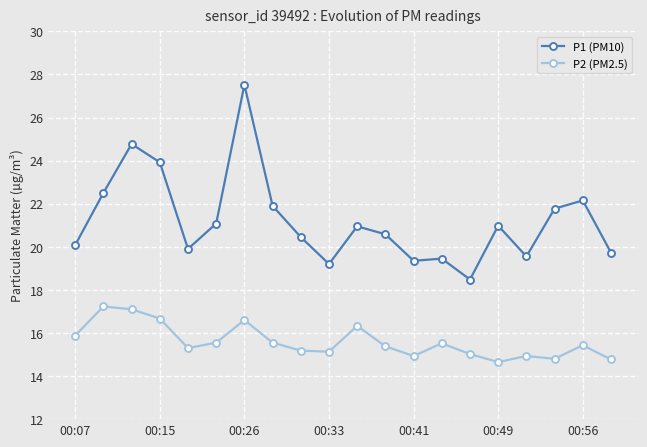

How many values in the P1 (PM10) series exceed 20?

13